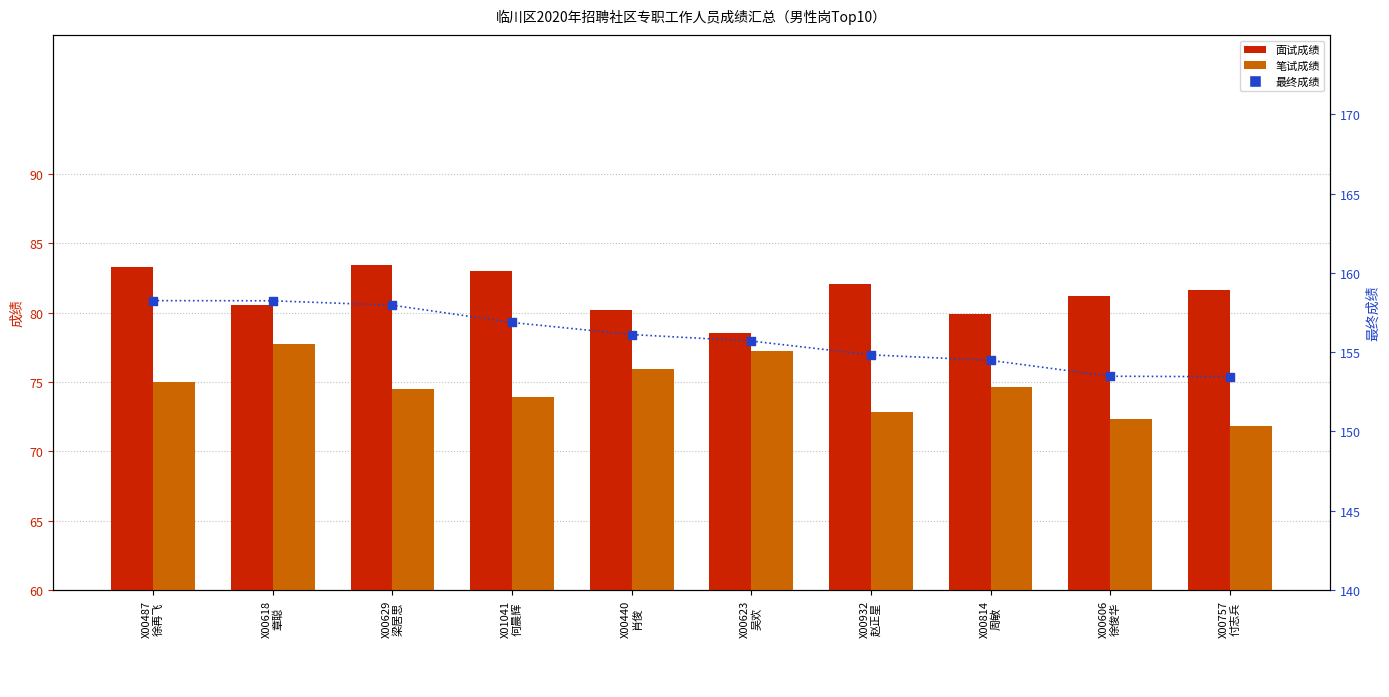

Which series reaches the minimum Y coordinate?

笔试成绩